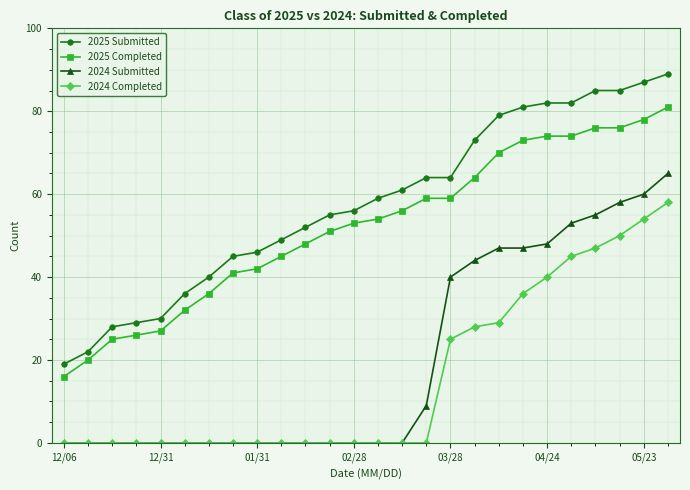

What is the lowest value of the 2025 Submitted series?

19